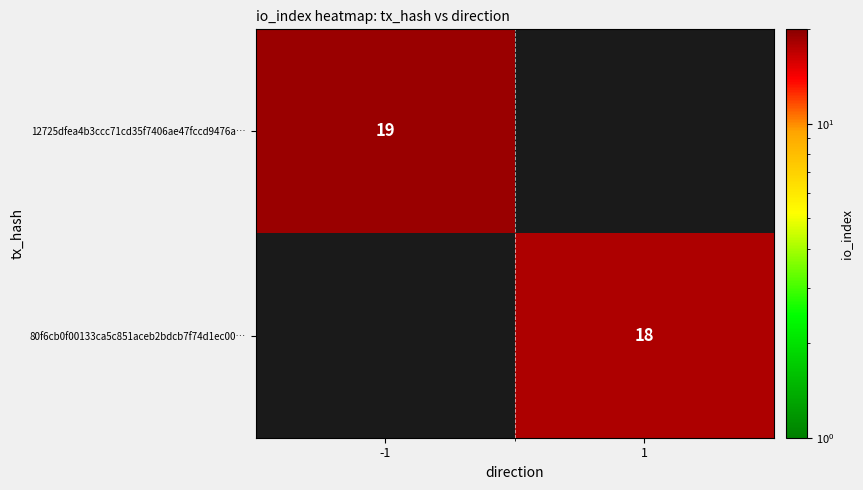

Which label corresponds to the smallest value in the chart?

1